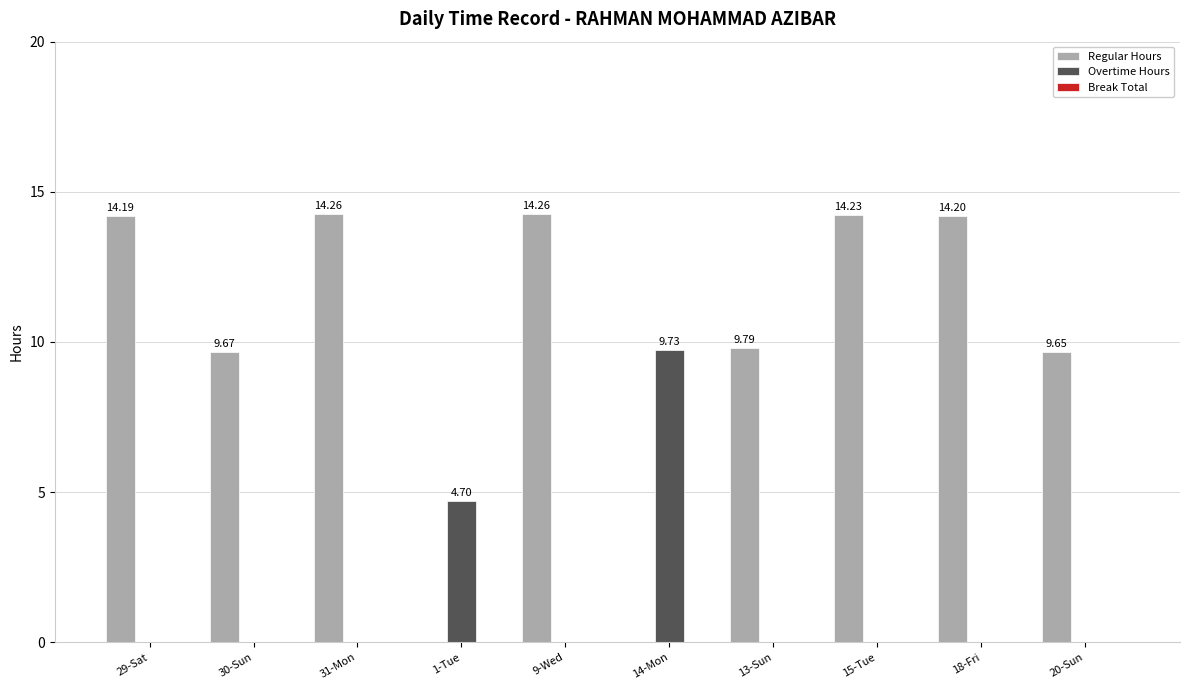

Is the value of Regular Hours at 9-Wed greater than the value of Overtime Hours at 13-Sun?

Yes